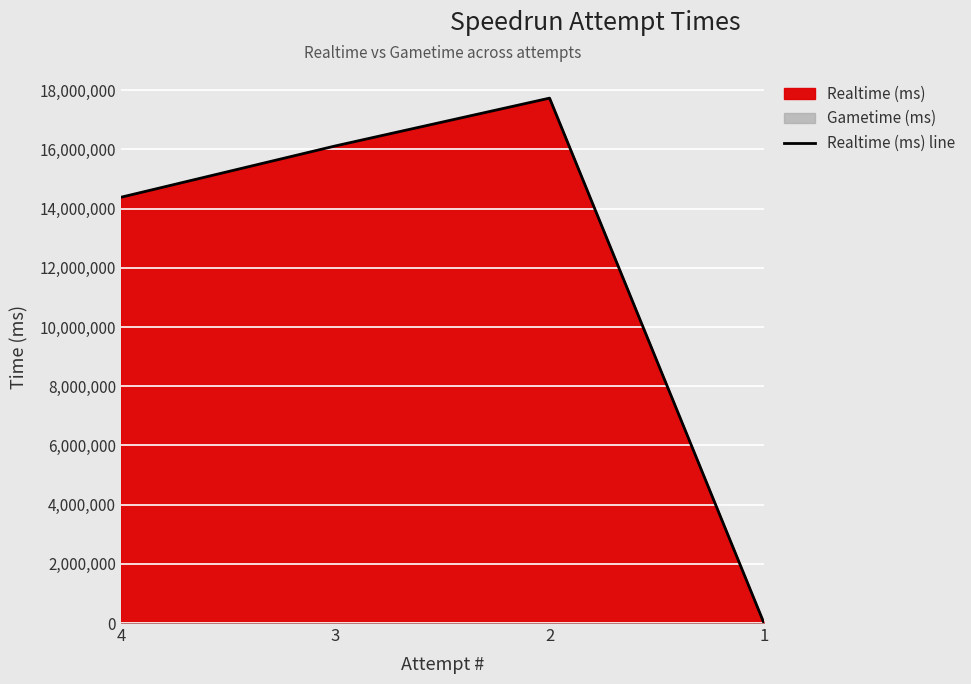

What is the average value?

12058827